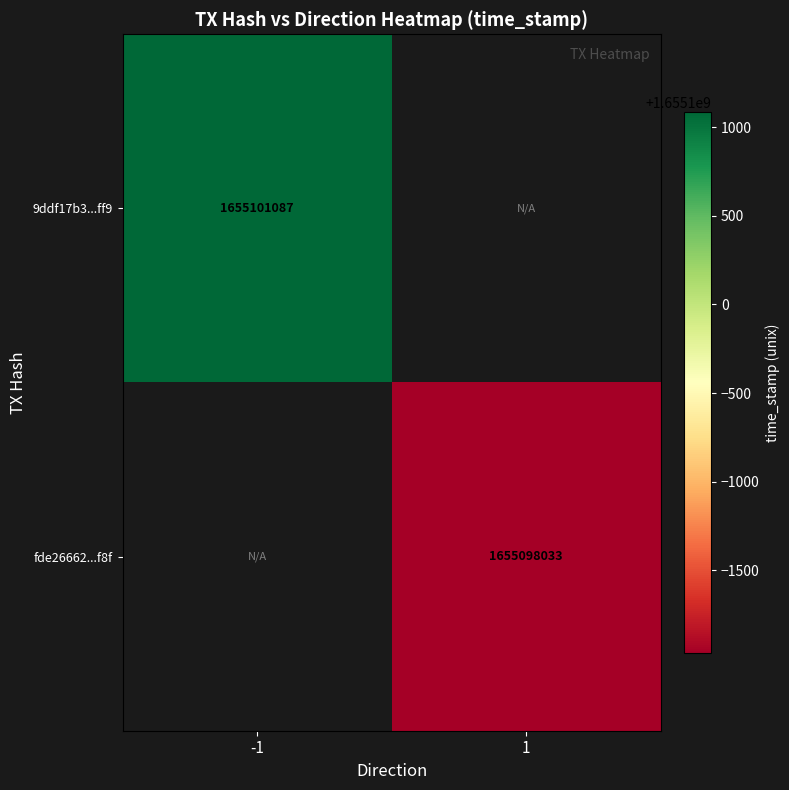

True or false: 9ddf17b3...ff9 has a value of 589534852.4 at -1.

False